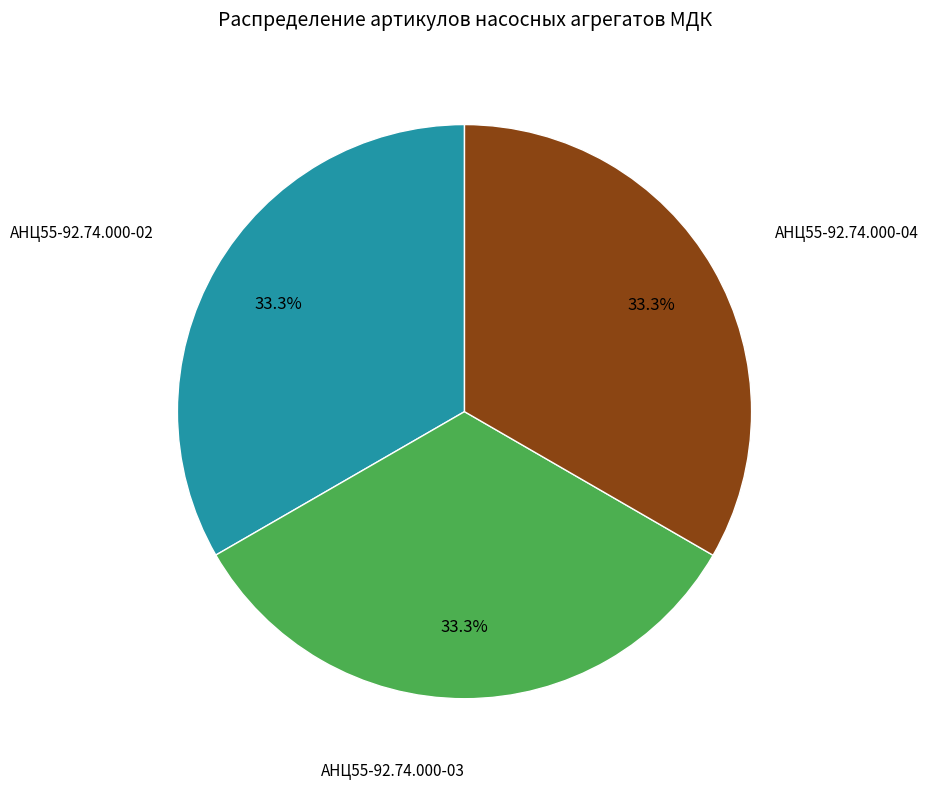

Is there a majority slice in this chart?

No